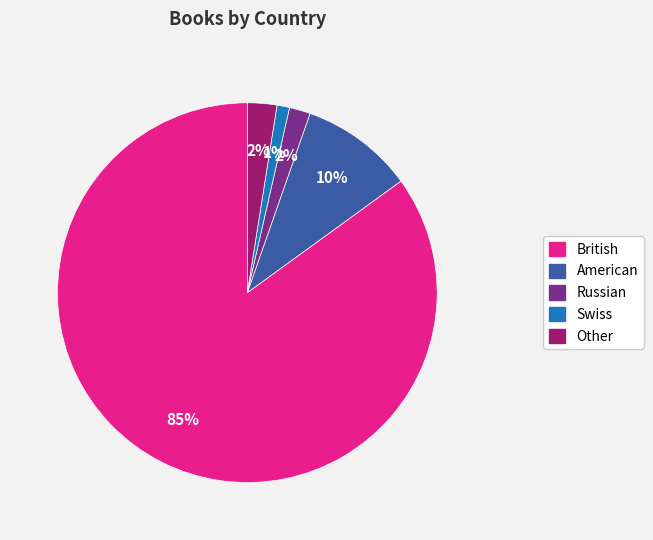

How many slices are in this pie chart?

5